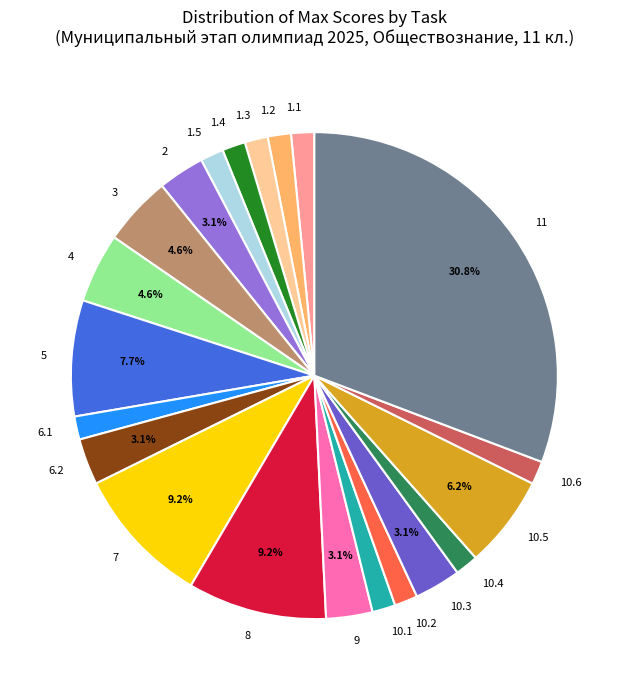

Count the number of slices in the pie.

21